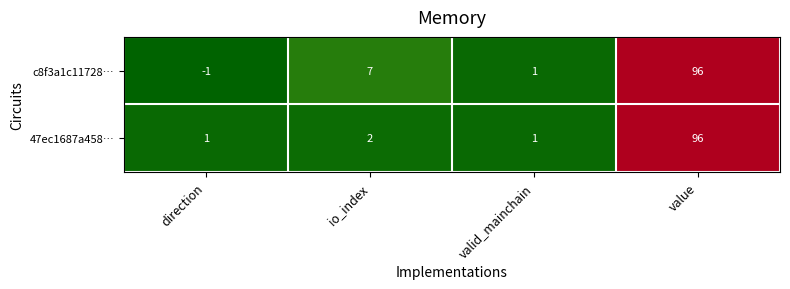

Which category has the highest value across all series?

value